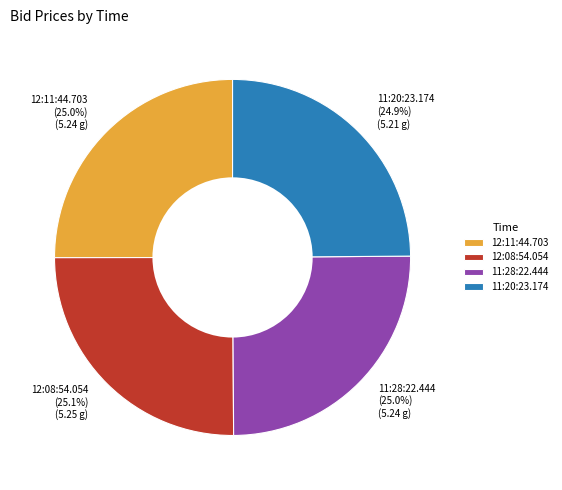

How many segments does this pie chart have?

4